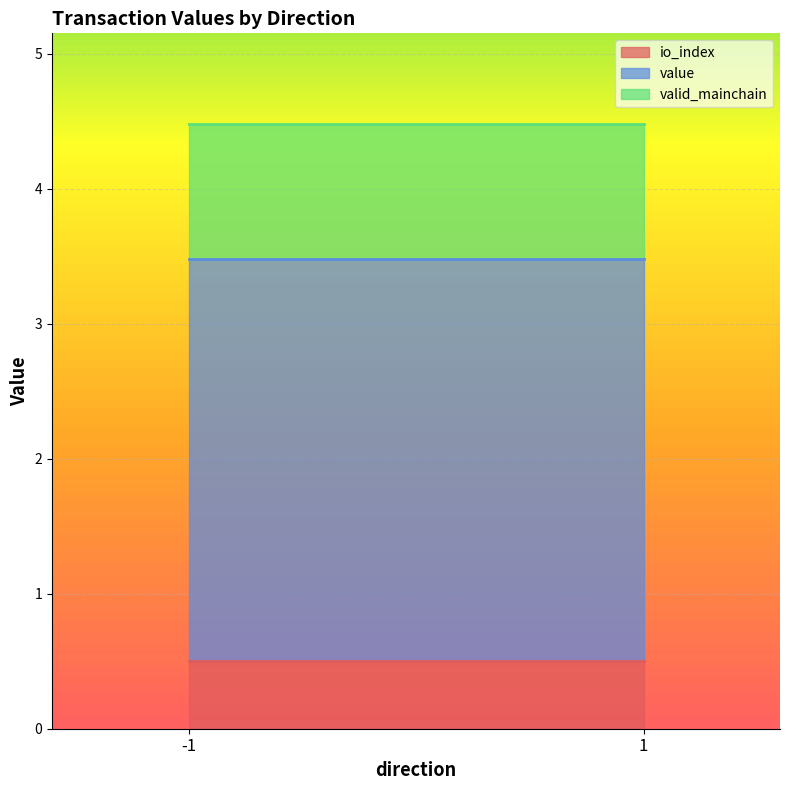

List the series in order of their peak value, lowest first.

io_index, valid_mainchain, value